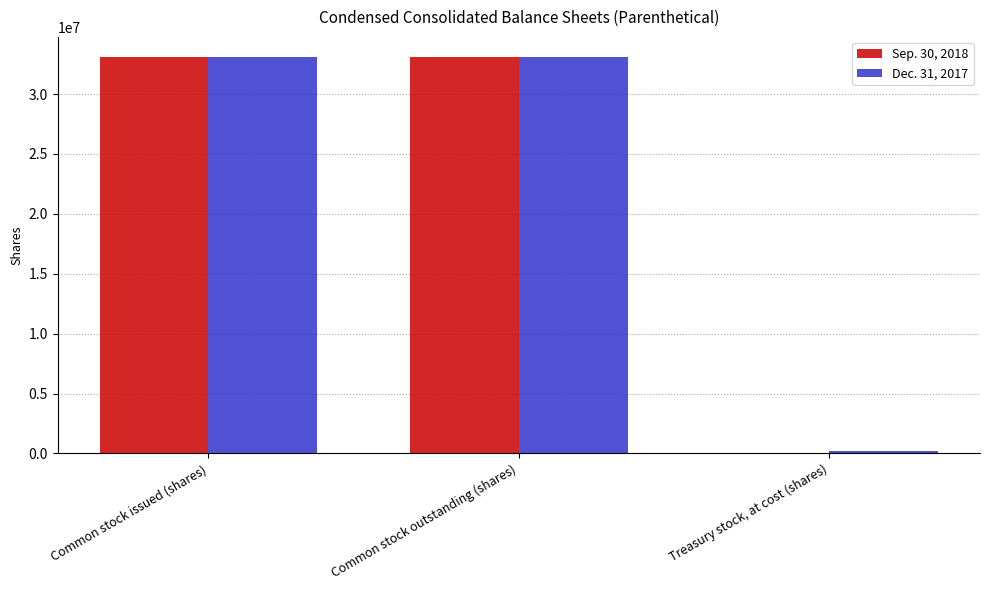

Is the value of Dec. 31, 2017 at Treasury stock, at cost (shares) greater than the value of Sep. 30, 2018 at Common stock issued (shares)?

No